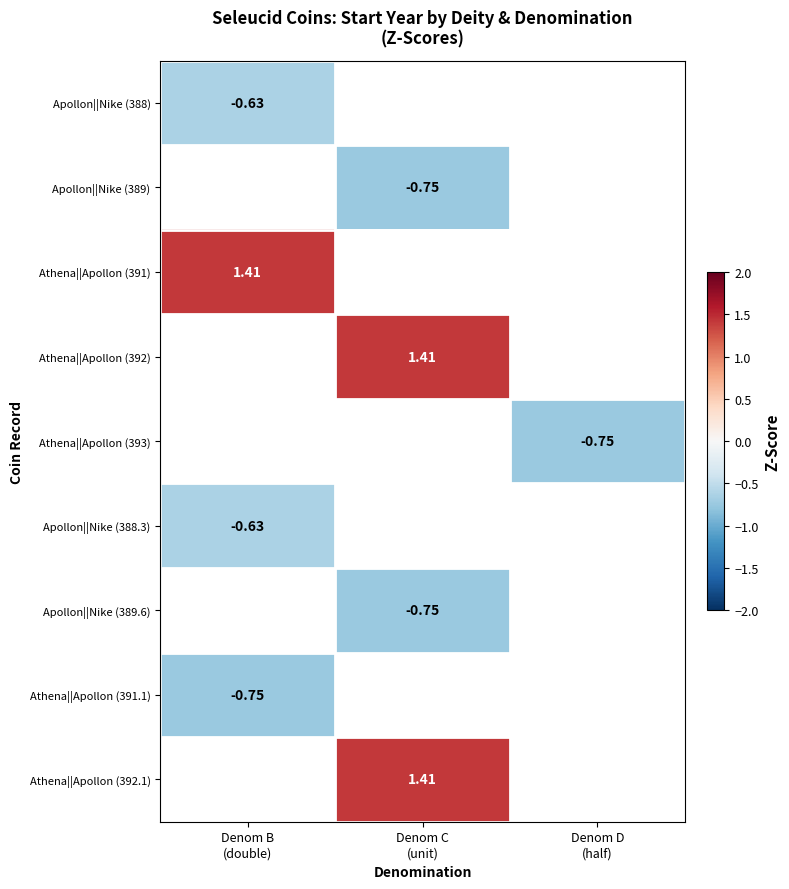

Is the value of Apollon||Nike (388) at Denom B (double) greater than the value of Apollon||Nike (388.3) at Denom D (half)?

No